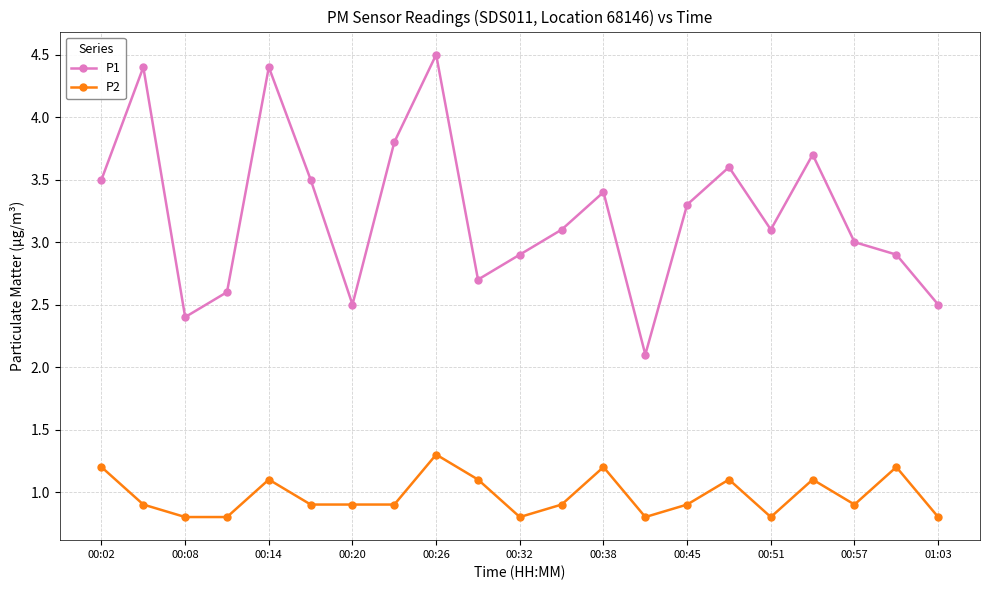

Which series has the largest total across all categories?

P1